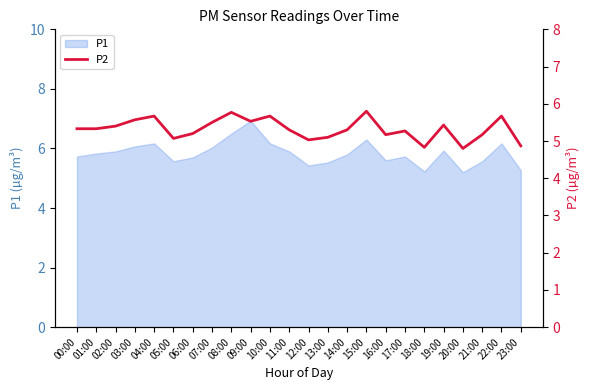

What is the change in value from 17:00 to 19:00?

+0.2